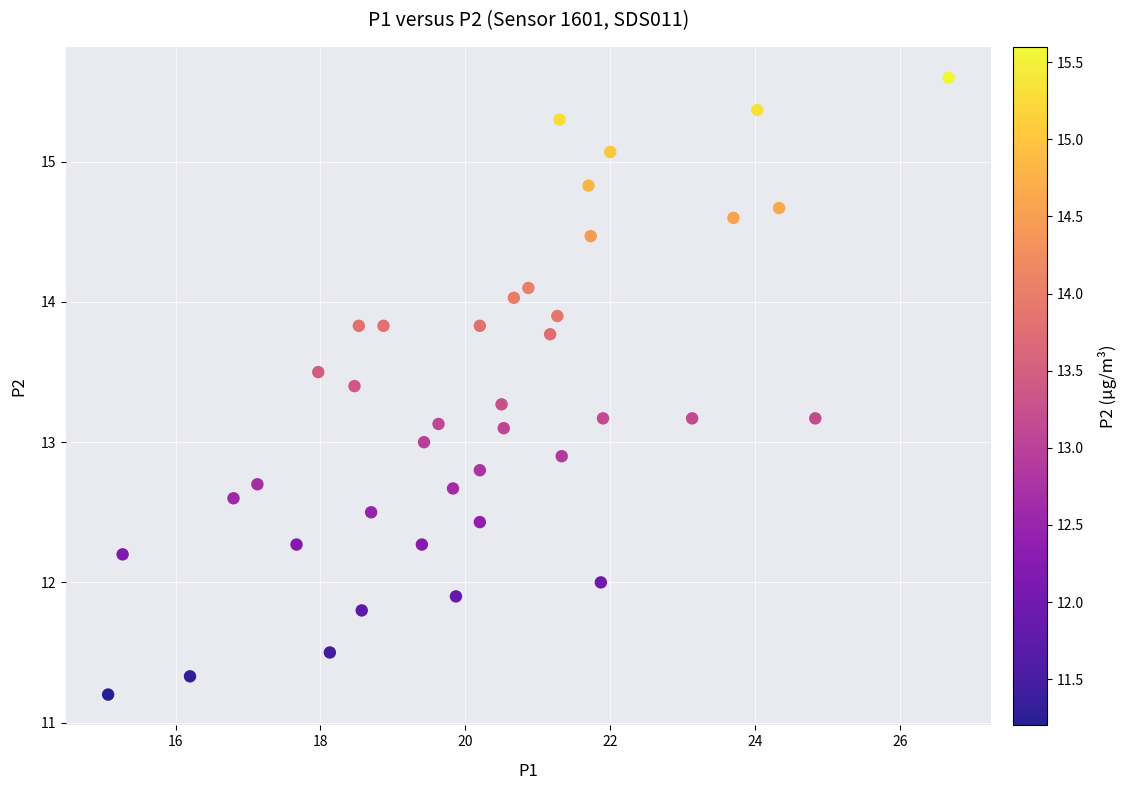

What is the range of X values (max minus min)?

11.6